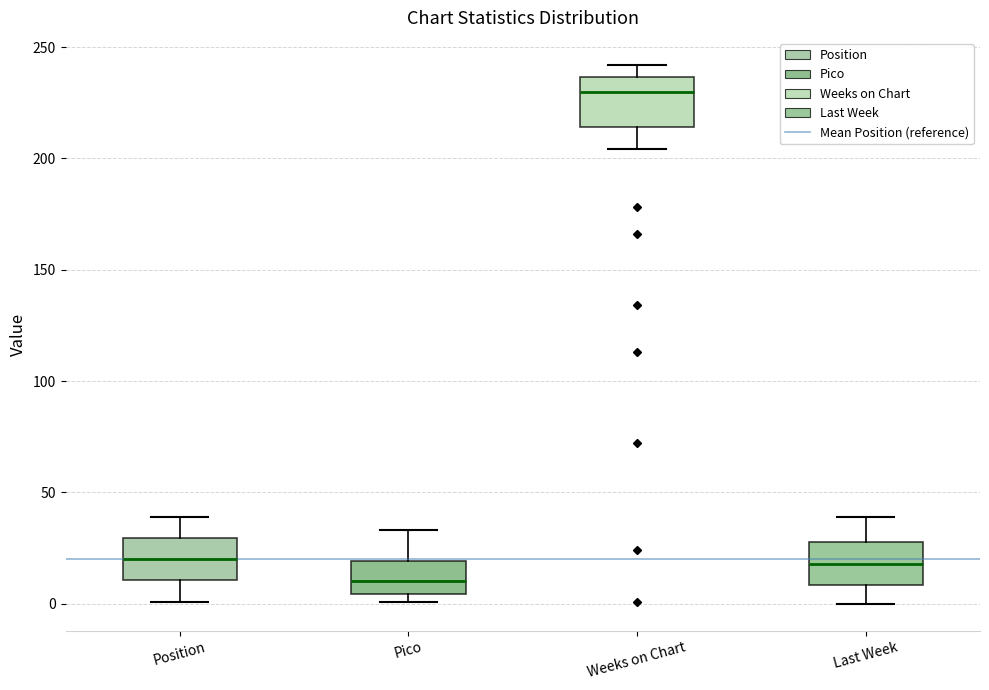

Reading left to right, transcribe this box plot: for each box, give where its median line is, the range the box spans, and where its two whiskers end, as read against the y-axis. The values are not printed on the chart, so give them approximately, as read against the axis.

Position: median 20, box 10 to 30, whiskers 0 to 40
Pico: median 10, box 5 to 20, whiskers 0 to 35
Weeks on Chart: median 230, box 215 to 235, whiskers 205 to 240
Last Week: median 20, box 10 to 30, whiskers 0 to 40